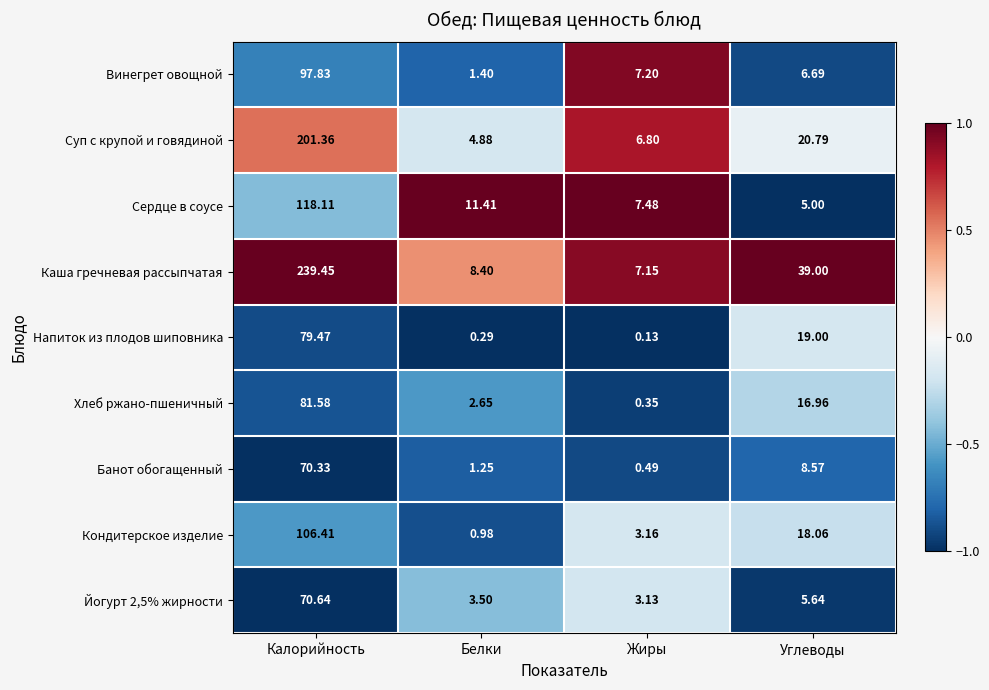

Which series has the widest spread of values?

Каша гречневая рассыпчатая